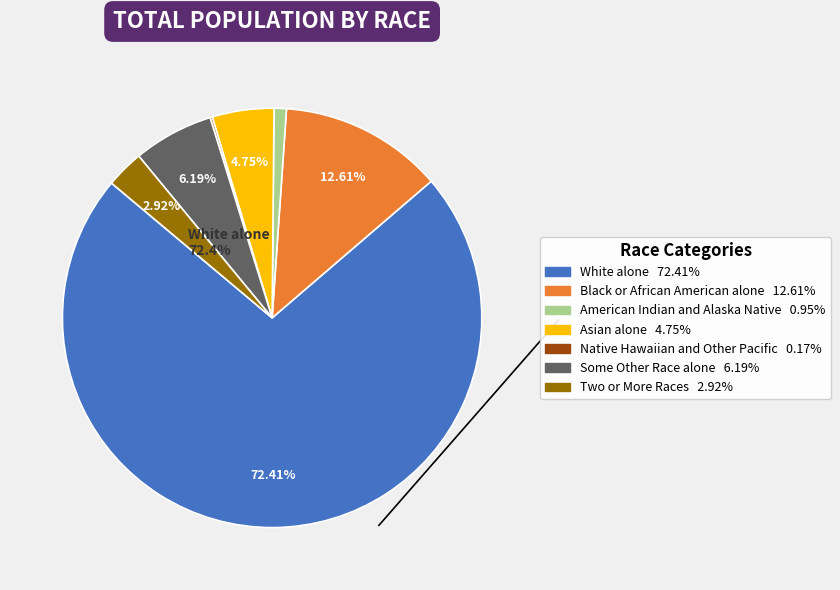

Which category has the biggest portion of the pie?

White alone